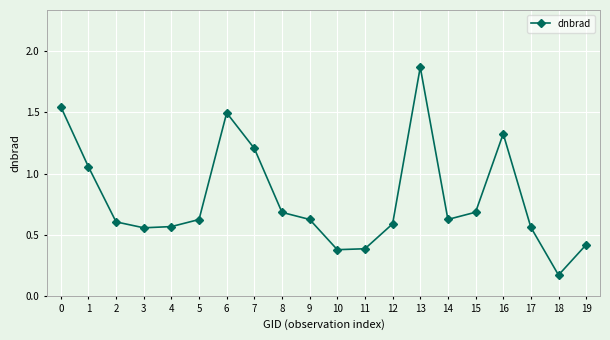

Which has a higher value, 10 or 2?

2